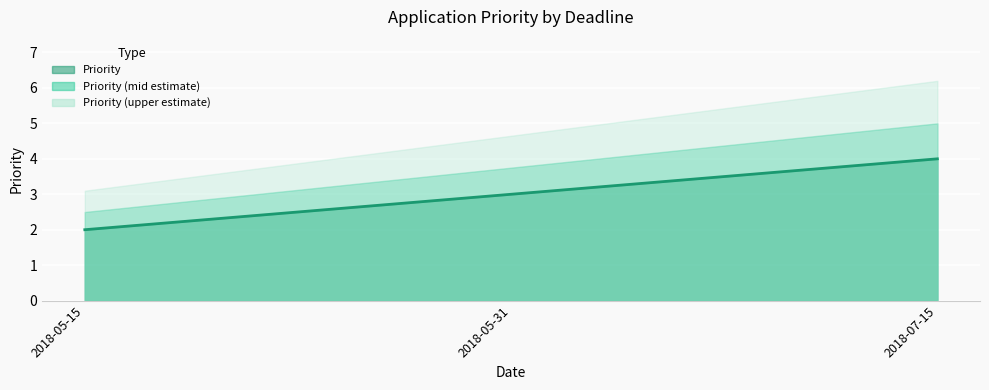

What position from the left is 2018-05-31?

2